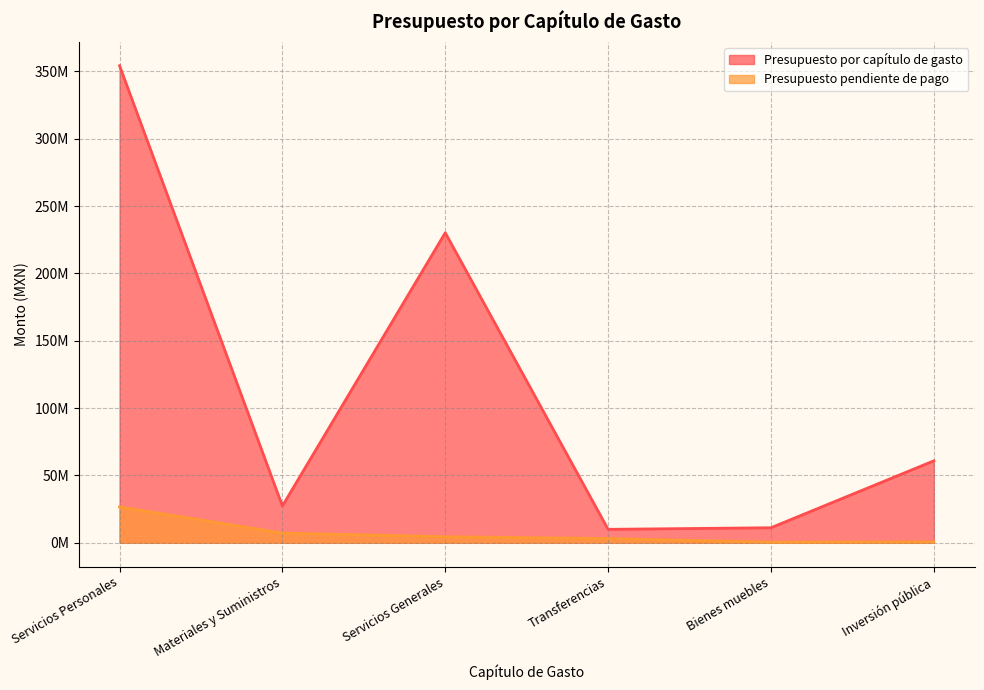

What is the value of the Presupuesto pendiente de pago point at the 4th from the left?

3110102.2